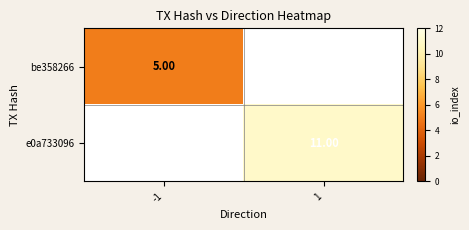

Is the value of be358266 at -1 greater than the value of e0a733096 at 1?

No